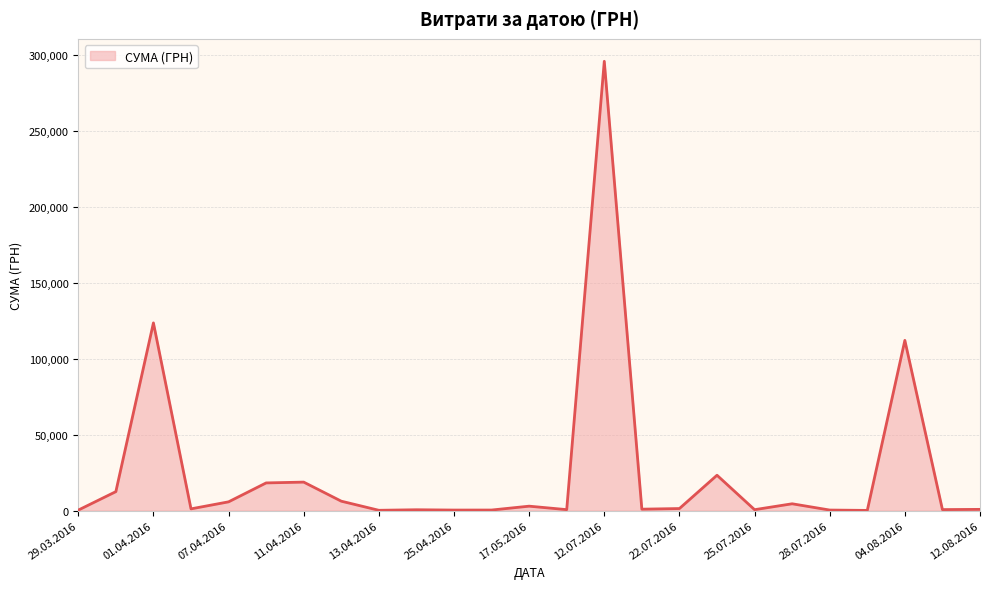

What is the difference between the maximum and minimum values?

295540.8